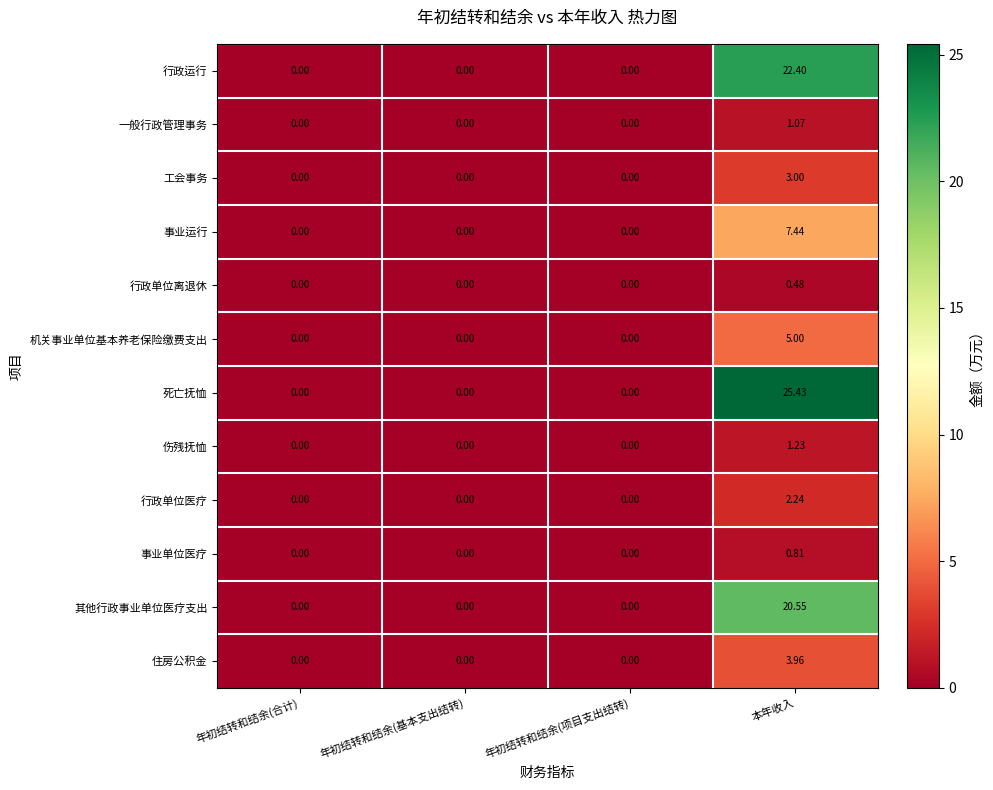

Which category has the highest value in the 行政单位医疗 series?

本年收入